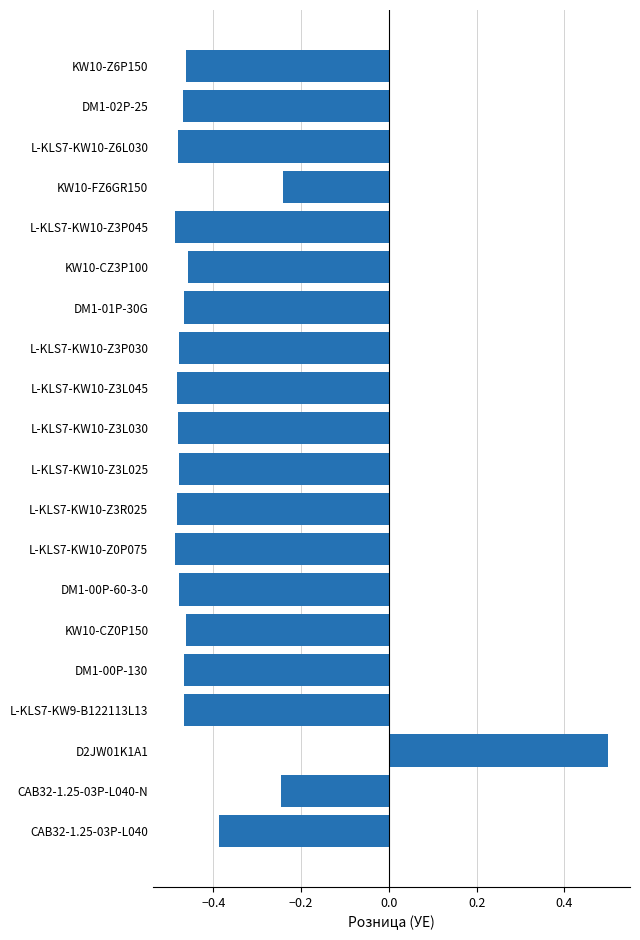

What is the maximum value shown in the chart?

0.5